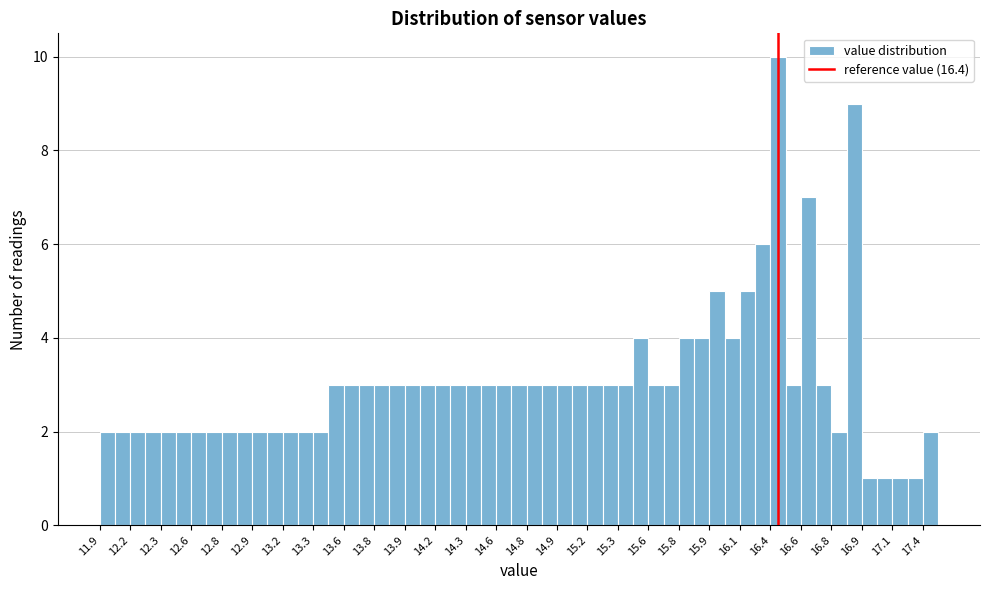

Which range on the x-axis has the tallest bar?

16.35 to 16.45